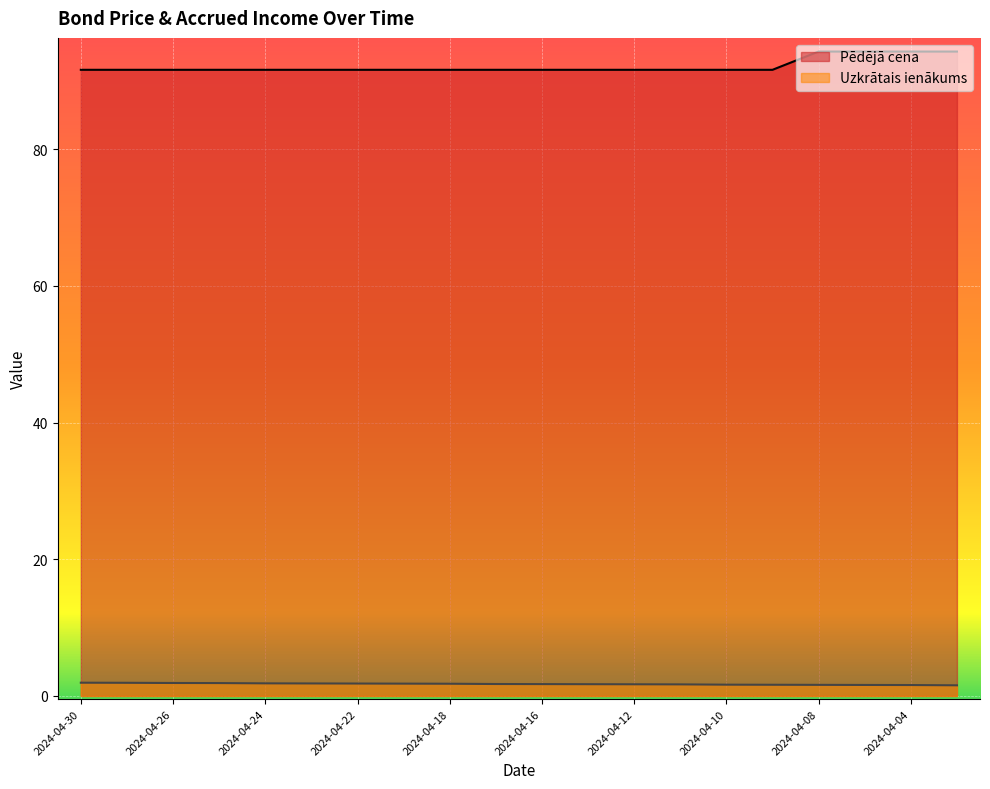

True or false: Uzkrātais ienākums has a value of 0.9 at 2024-04-30.

False